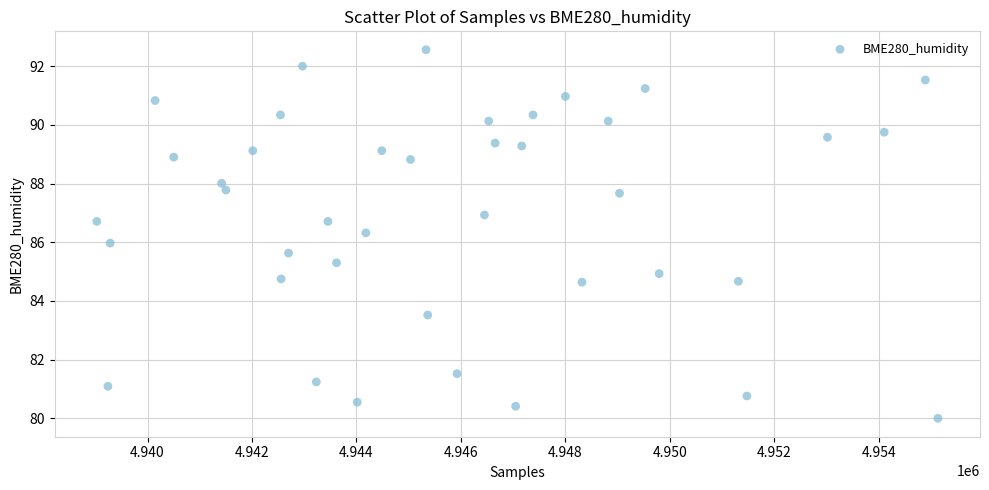

What is the range of Y values (max minus min)?

12.6